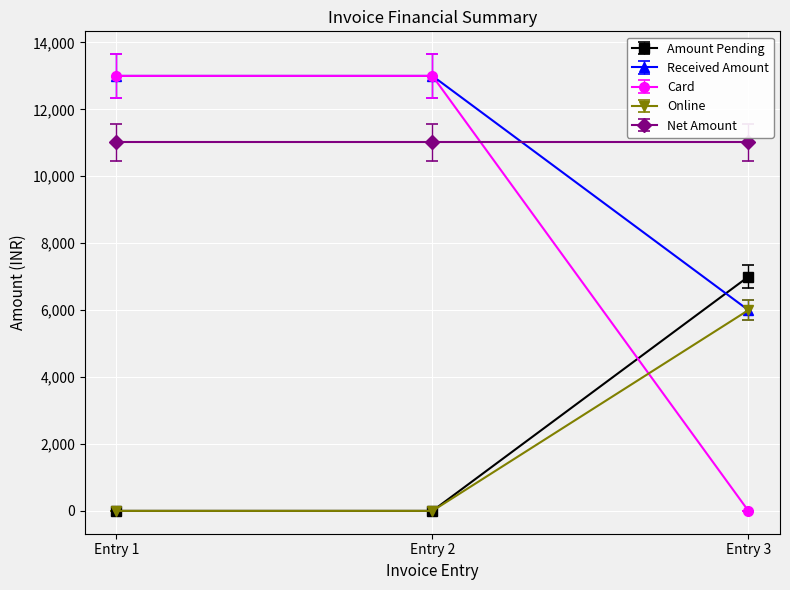

Reading left to right, list all the values displayed in this chart.

Amount Pending: Entry 1=0.0	Entry 2=0.0	Entry 3=7000.0
Received Amount: Entry 1=13000.0	Entry 2=13000.0	Entry 3=6000.0
Card: Entry 1=13000.0	Entry 2=13000.0	Entry 3=0.0
Online: Entry 1=0.0	Entry 2=0.0	Entry 3=6000.0
Net Amount: Entry 1=11016.9	Entry 2=11016.9	Entry 3=11016.9